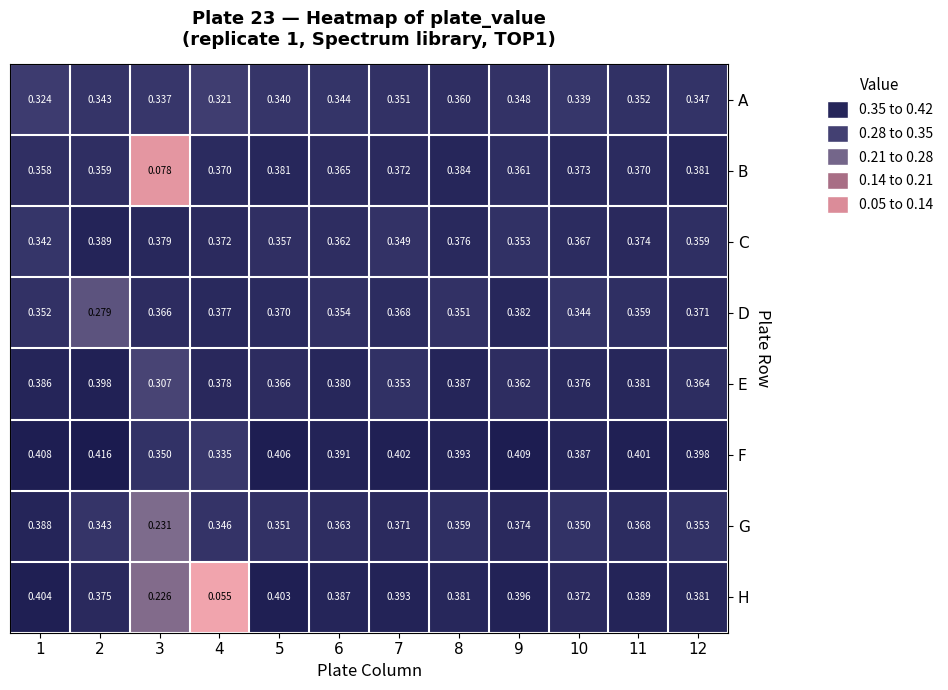

Which series has the largest total across all categories?

F